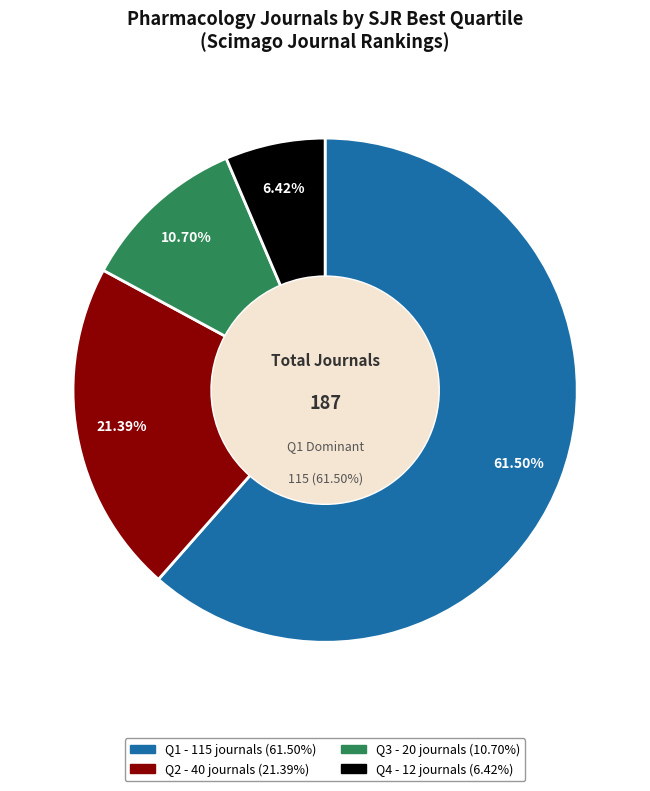

Which category has the smallest portion of the pie?

Q4